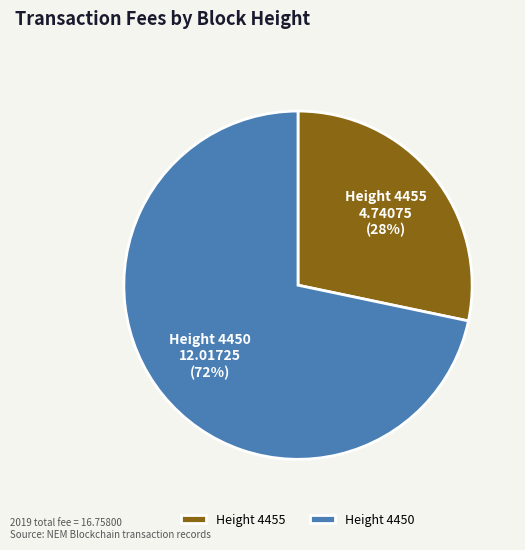

True or false: Height 4450 accounts for 61% of the total.

False